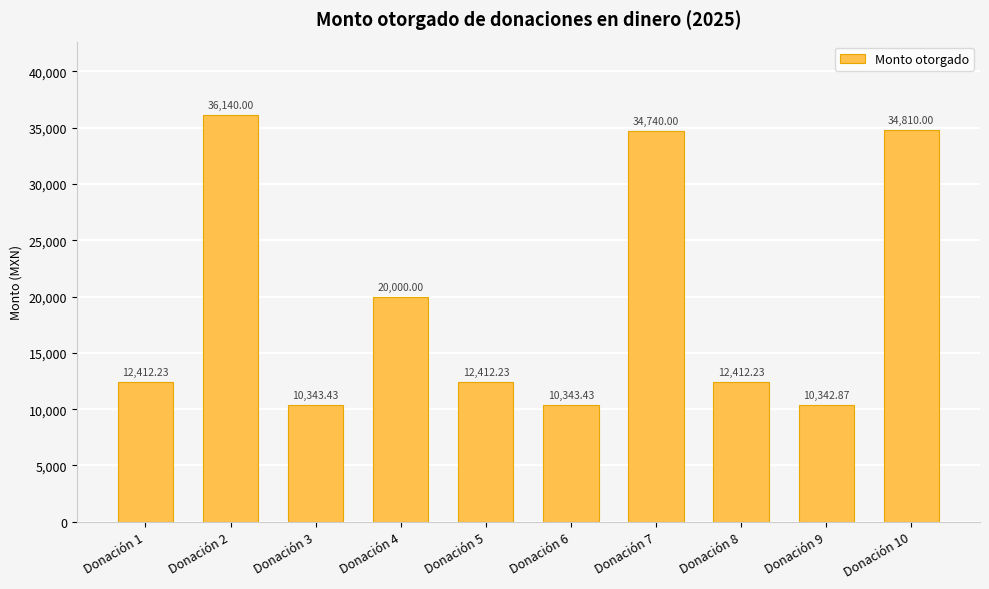

What is the sum of all values?

193956.4